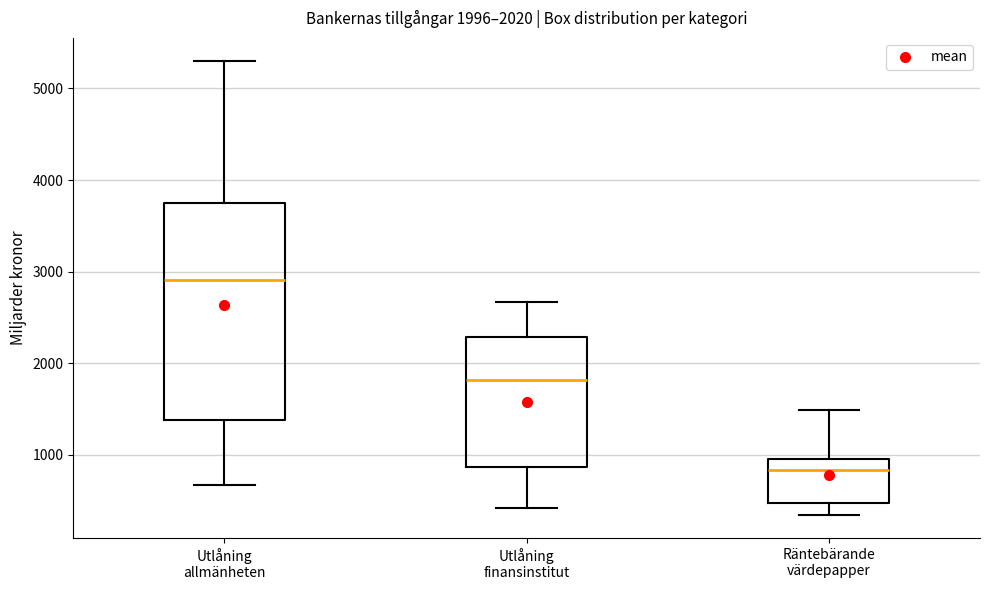

Which box's median line is the highest?

Utlåning allmänheten